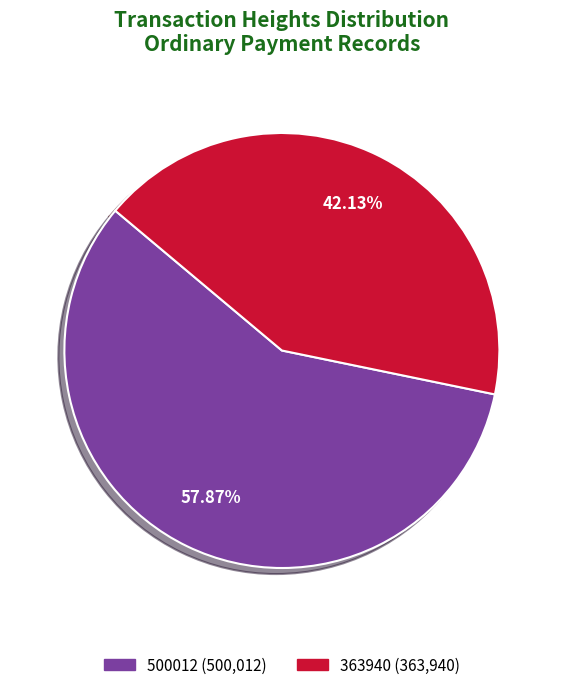

Combined, what portion of the pie is 363940 and 500012?

100.0%